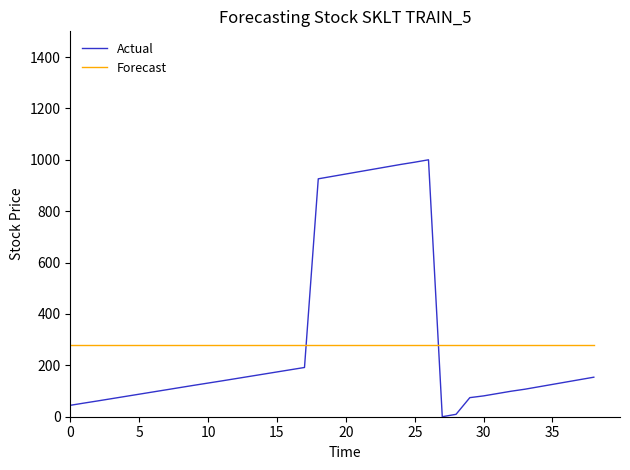

Which series has the widest spread of values?

Actual